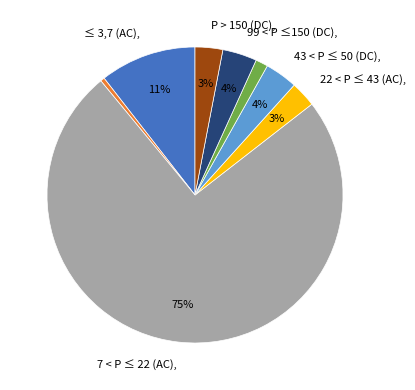

Is there a majority slice in this chart?

Yes